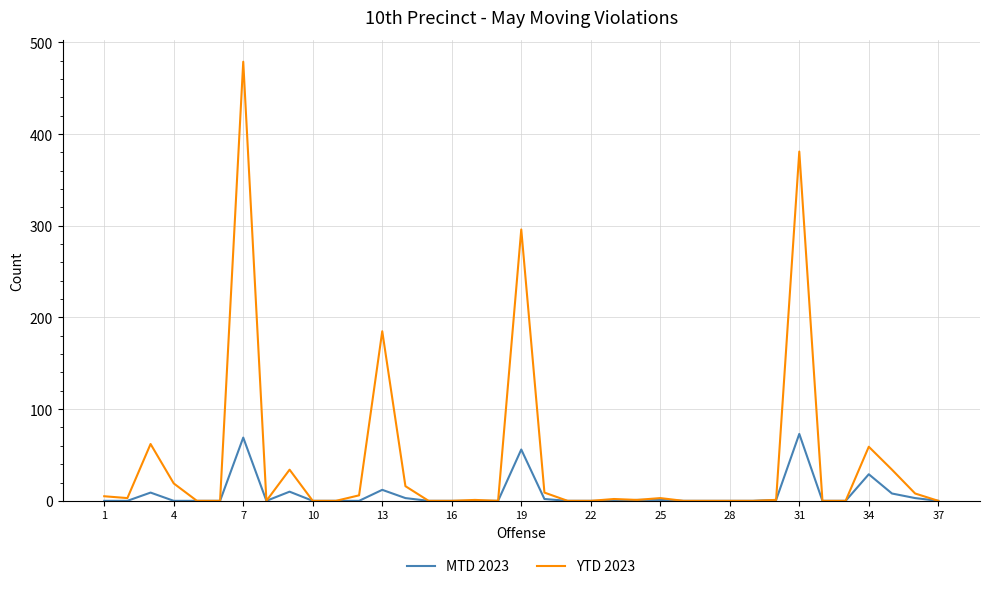

Rank the series by their average value, from highest to lowest.

YTD 2023, MTD 2023